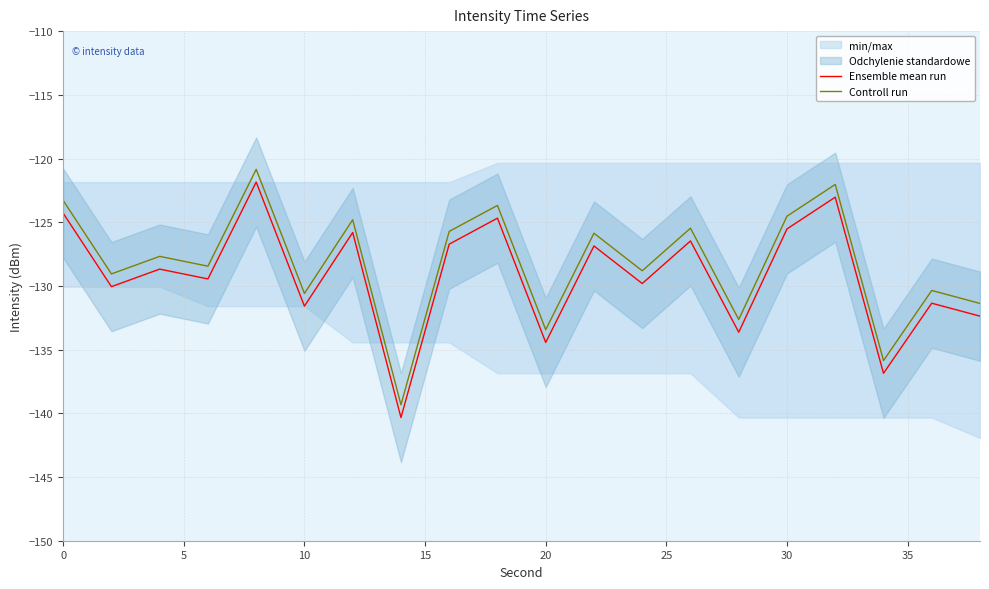

What is the highest value of the Controll run series?

-120.8